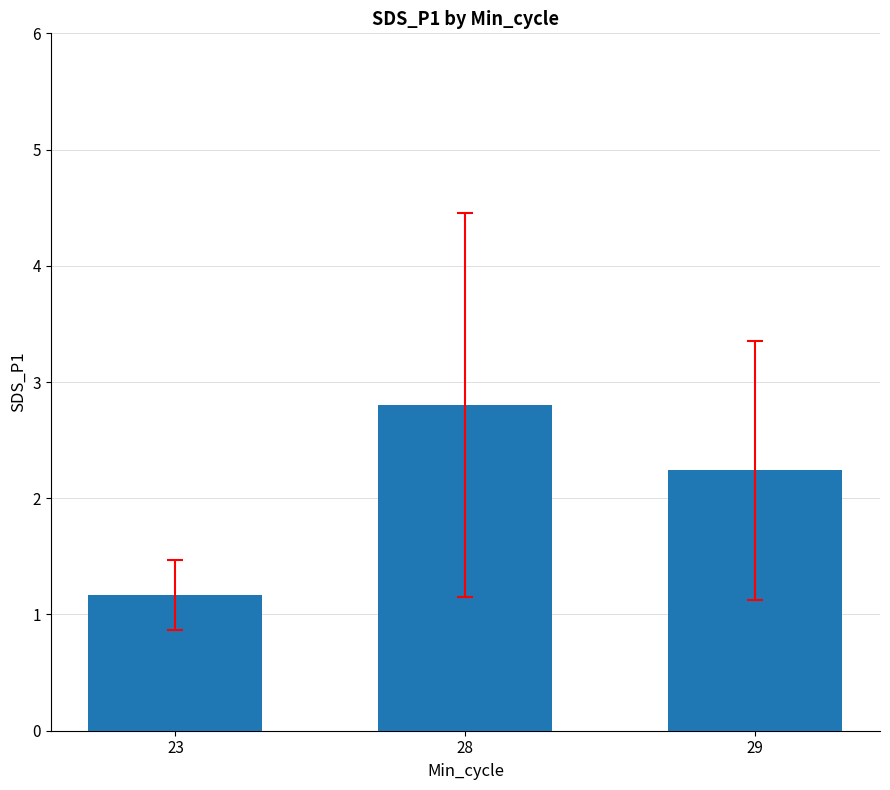

At which label is the value closest to 1?

23